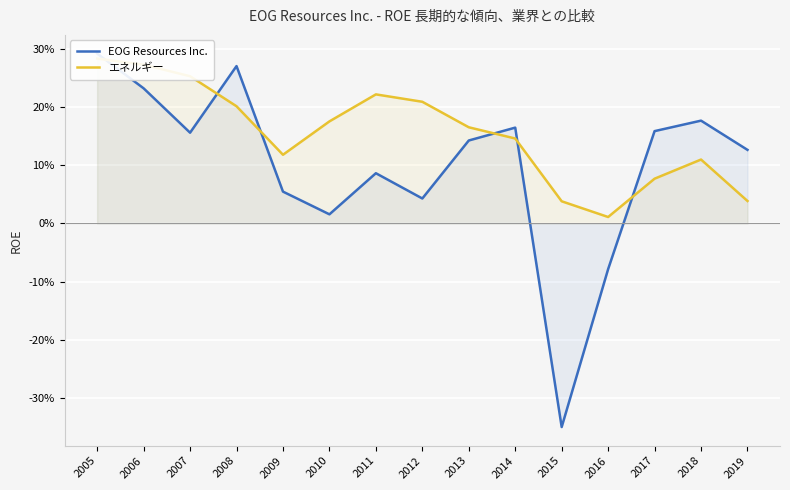

Which category has the highest value in the エネルギー series?

2005